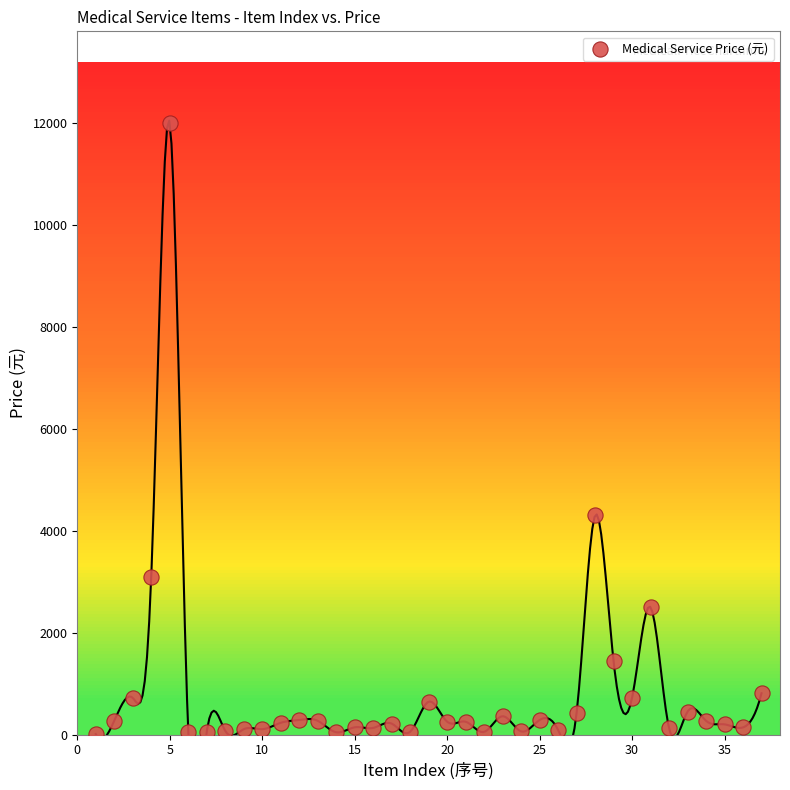

What is the range of Y values (max minus min)?

11991